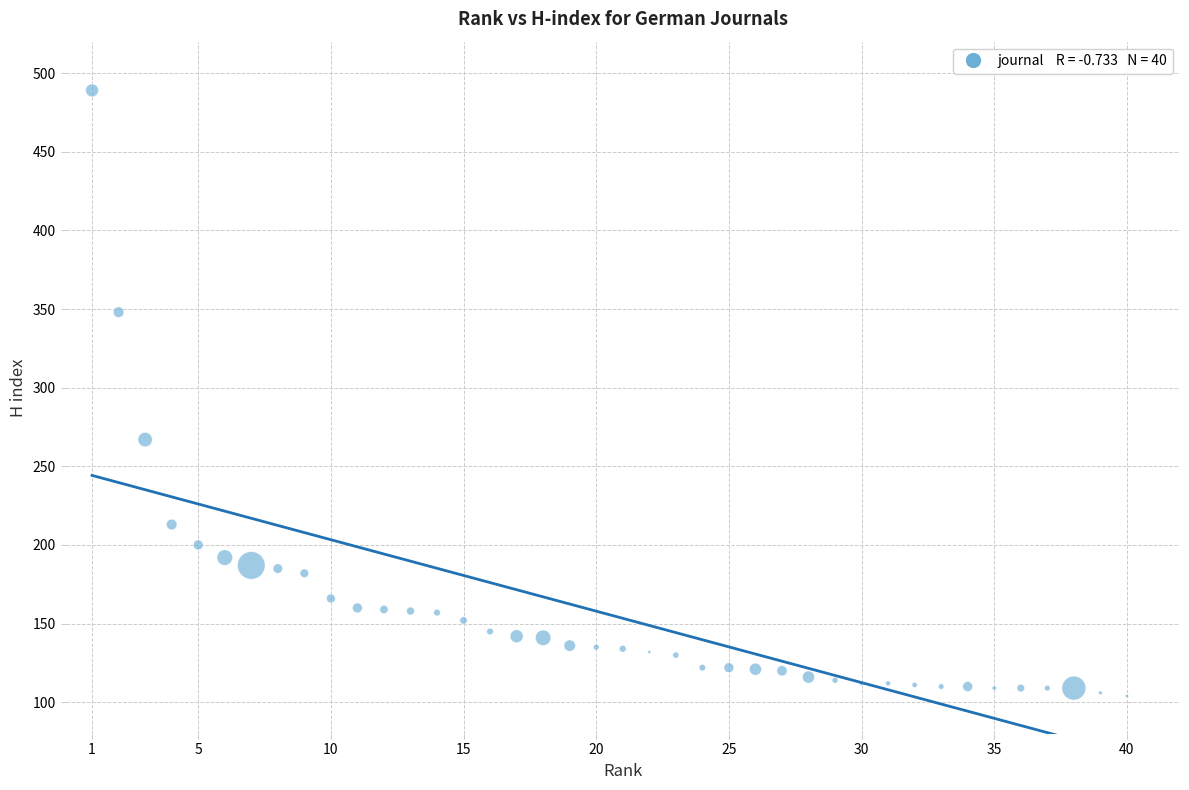

What Y value in the scatter plot is closest to 296?

267